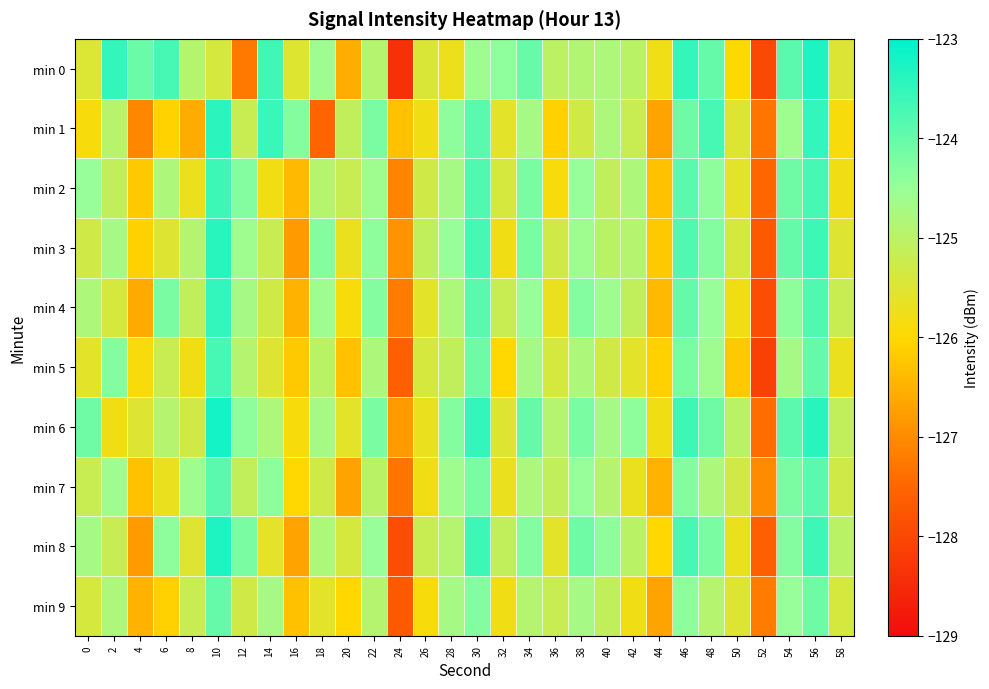

Which label corresponds to the largest value in the chart?

10